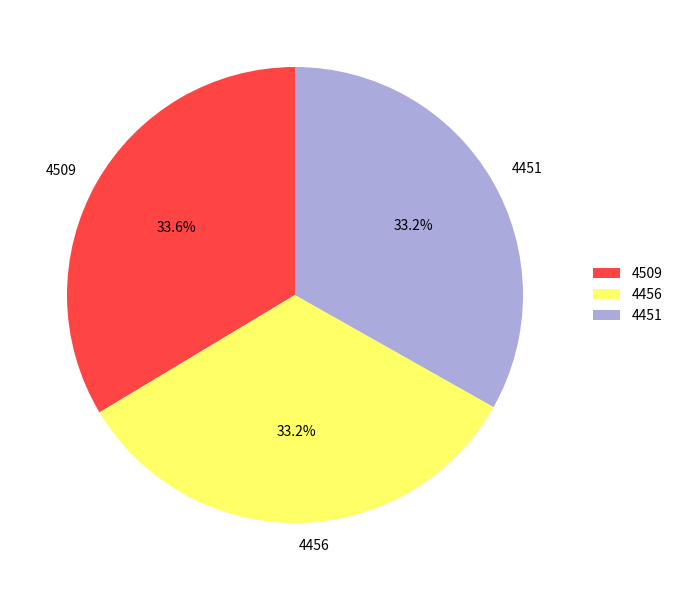

To the nearest percent, what portion does 4456 represent?

33%